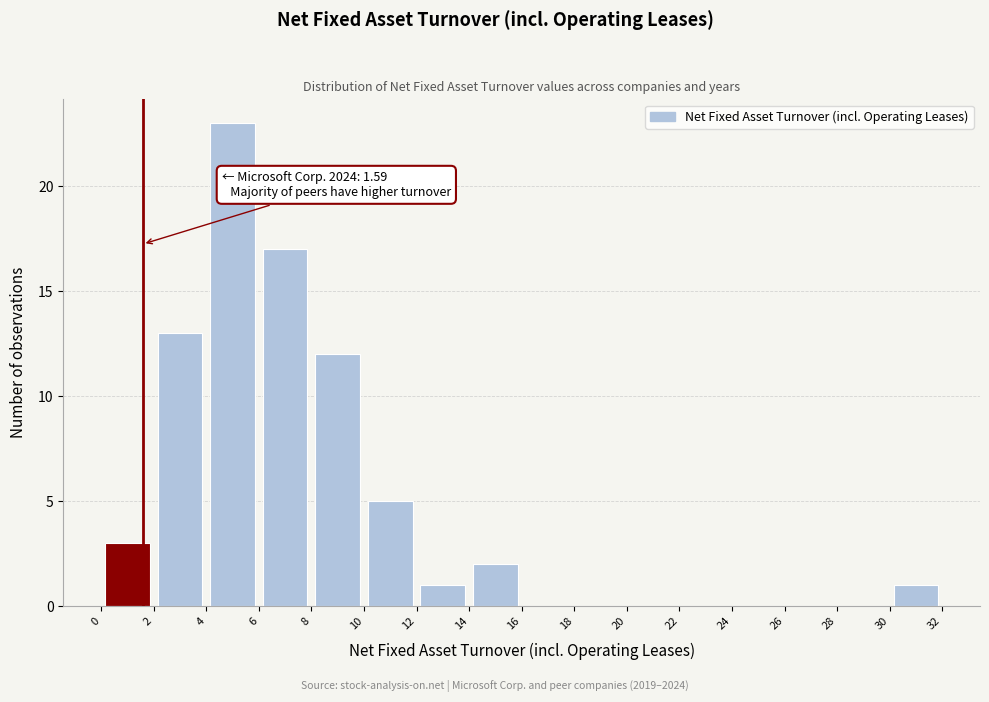

Which range on the x-axis has the tallest bar?

4 to 6